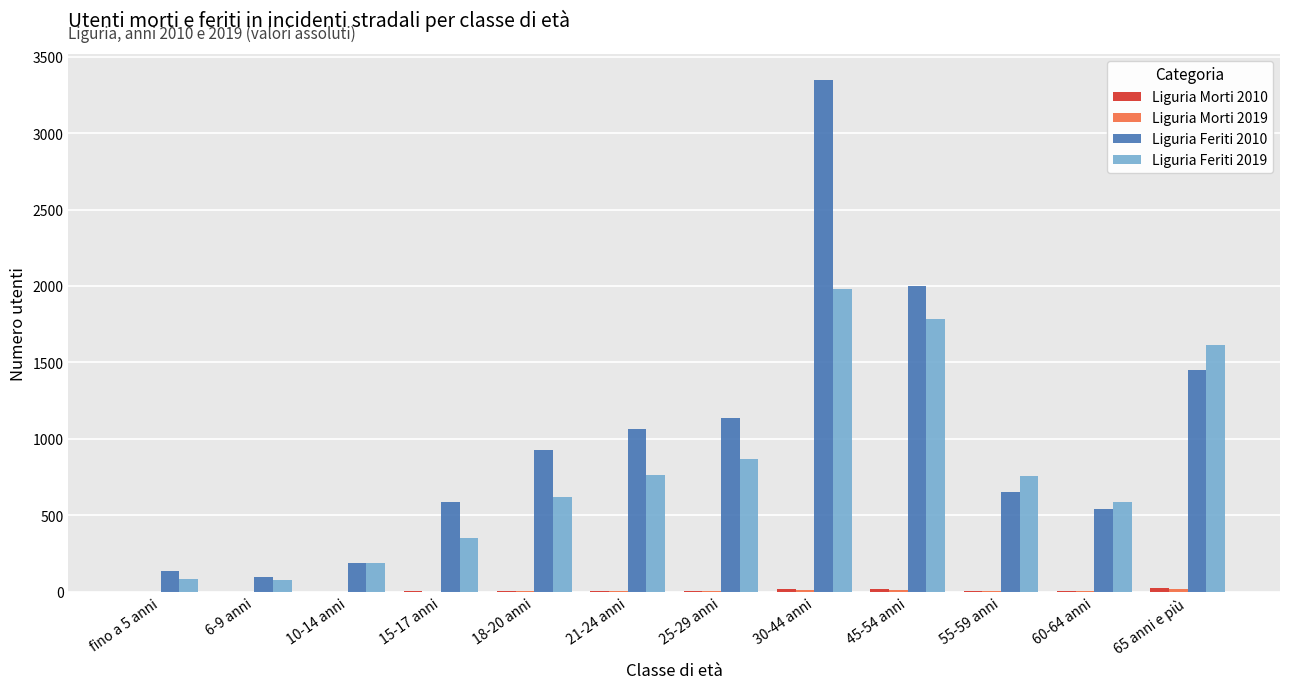

At which category is the sum across all series the highest?

30-44 anni